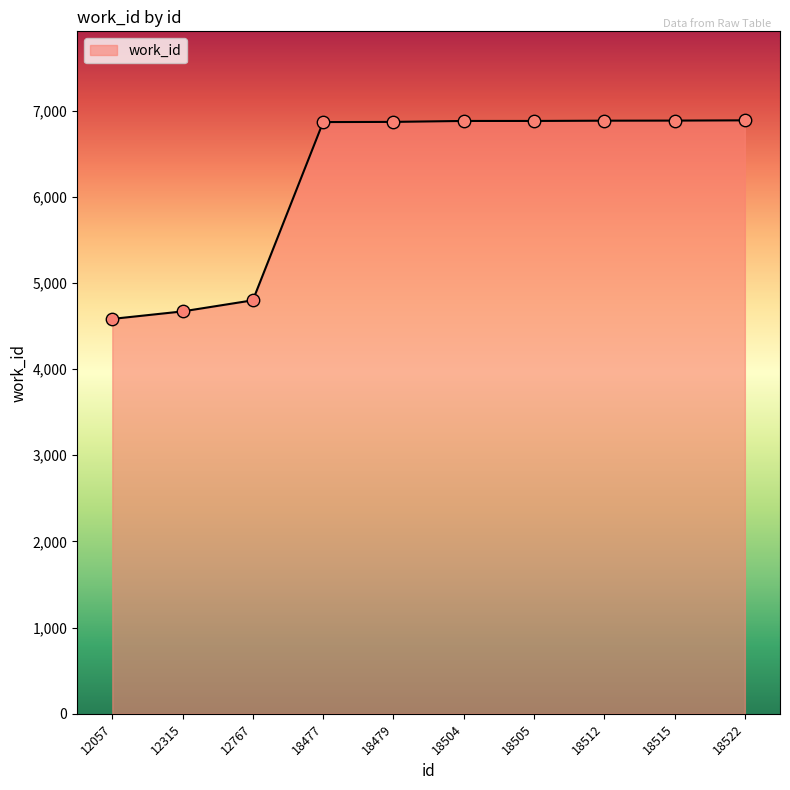

Between 12767 and 18479, which is larger?

18479